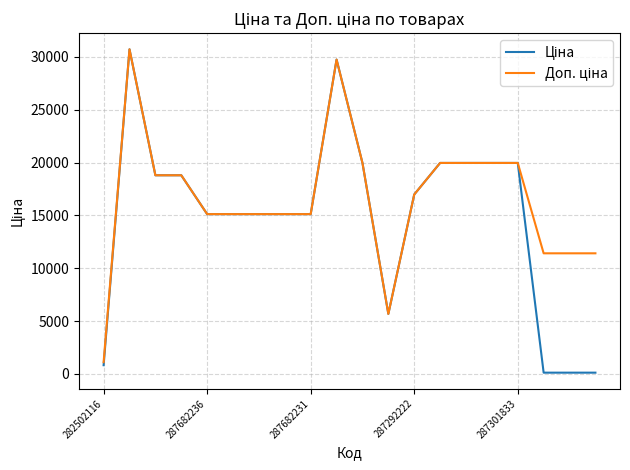

What is the maximum value shown in the chart?

30717.1